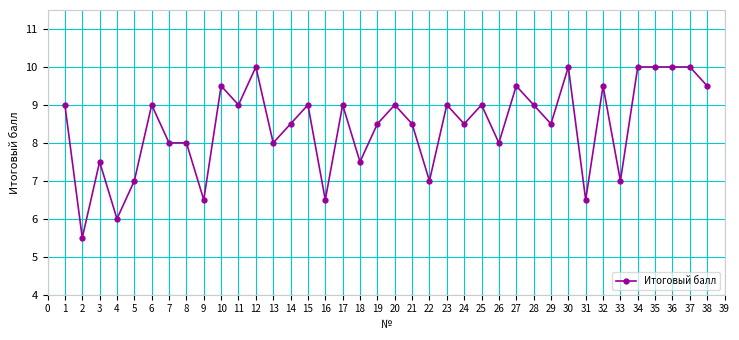

Is it true that the value at 30 is 10.0?

True